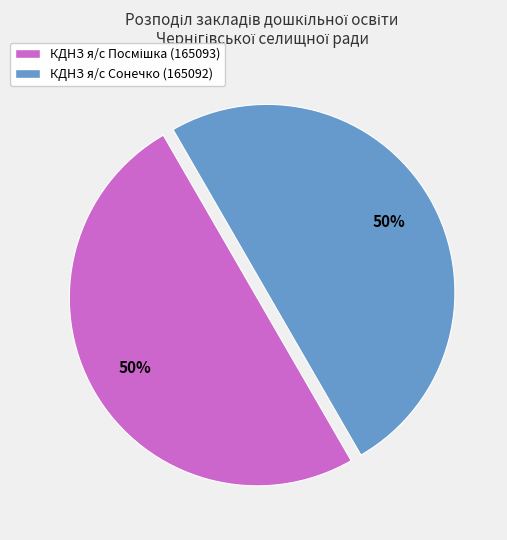

What percentage is the КДНЗ я/с Сонечко (165092) slice, to the nearest percent?

50%